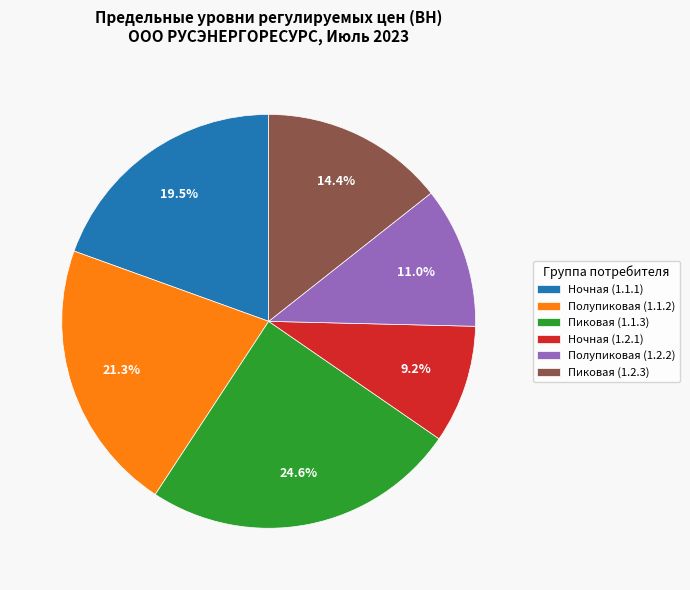

Rank the categories by value from highest to lowest.

Пиковая (1.1.3), Полупиковая (1.1.2), Ночная (1.1.1), Пиковая (1.2.3), Полупиковая (1.2.2), Ночная (1.2.1)